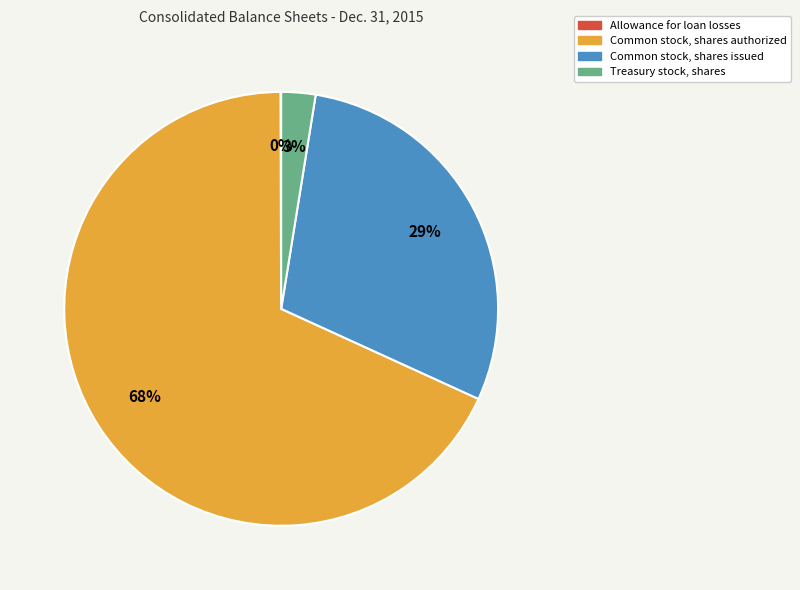

Between Treasury stock, shares and Common stock, shares authorized, which is larger?

Common stock, shares authorized